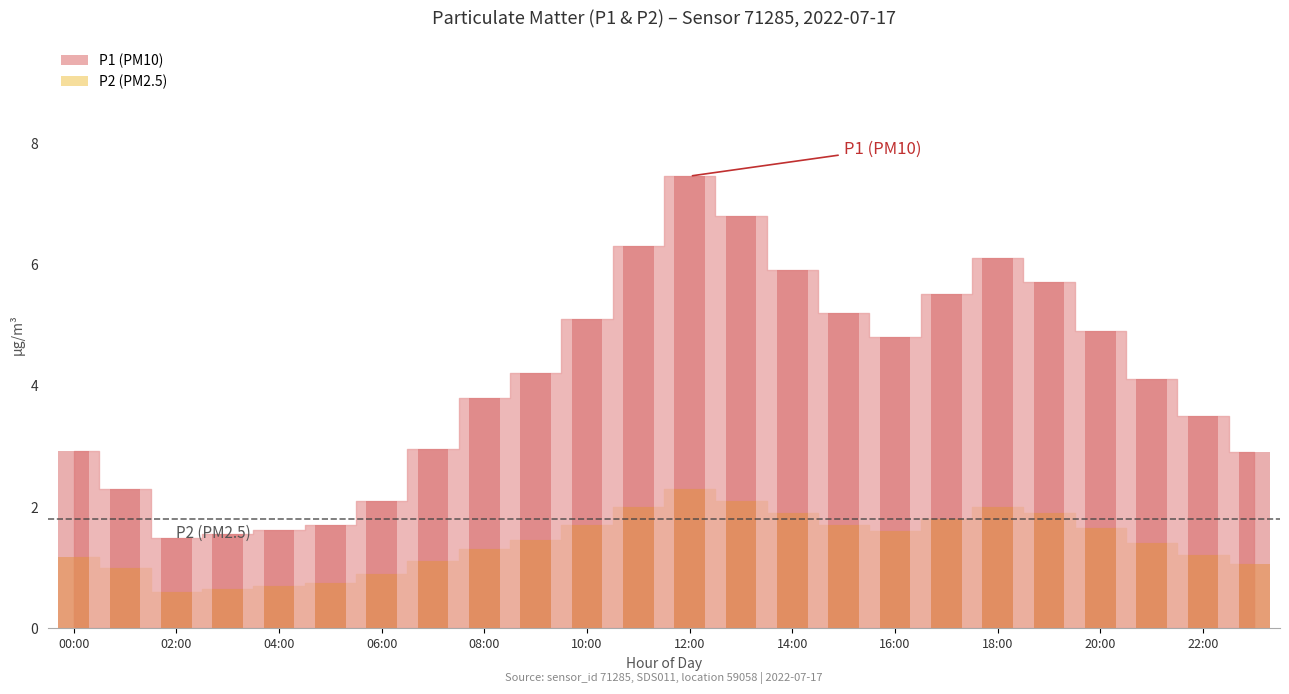

Reading left to right, list all the values displayed in this chart.

P1: 2.9	2.3	1.5	1.6	1.6	1.7	2.1	3.0	3.8	4.2	5.1	6.3	7.5	6.8	5.9	5.2	4.8	5.5	6.1	5.7	4.9	4.1	3.5	2.9
P2: 1.2	1.0	0.6	0.7	0.7	0.8	0.9	1.1	1.3	1.4	1.7	2.0	2.3	2.1	1.9	1.7	1.6	1.8	2.0	1.9	1.6	1.4	1.2	1.1